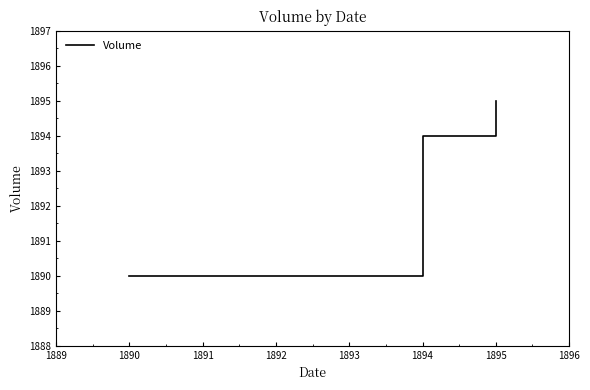

What is the change in value from 1890 to 1895?

+5